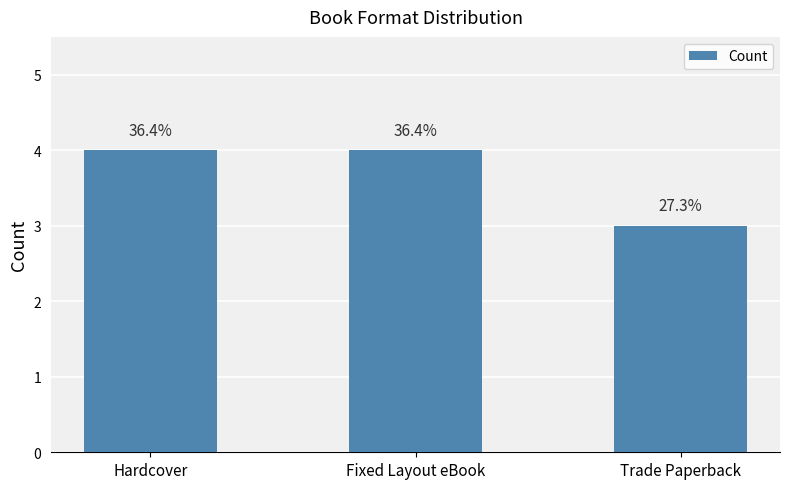

Does the chart contain any negative values?

No